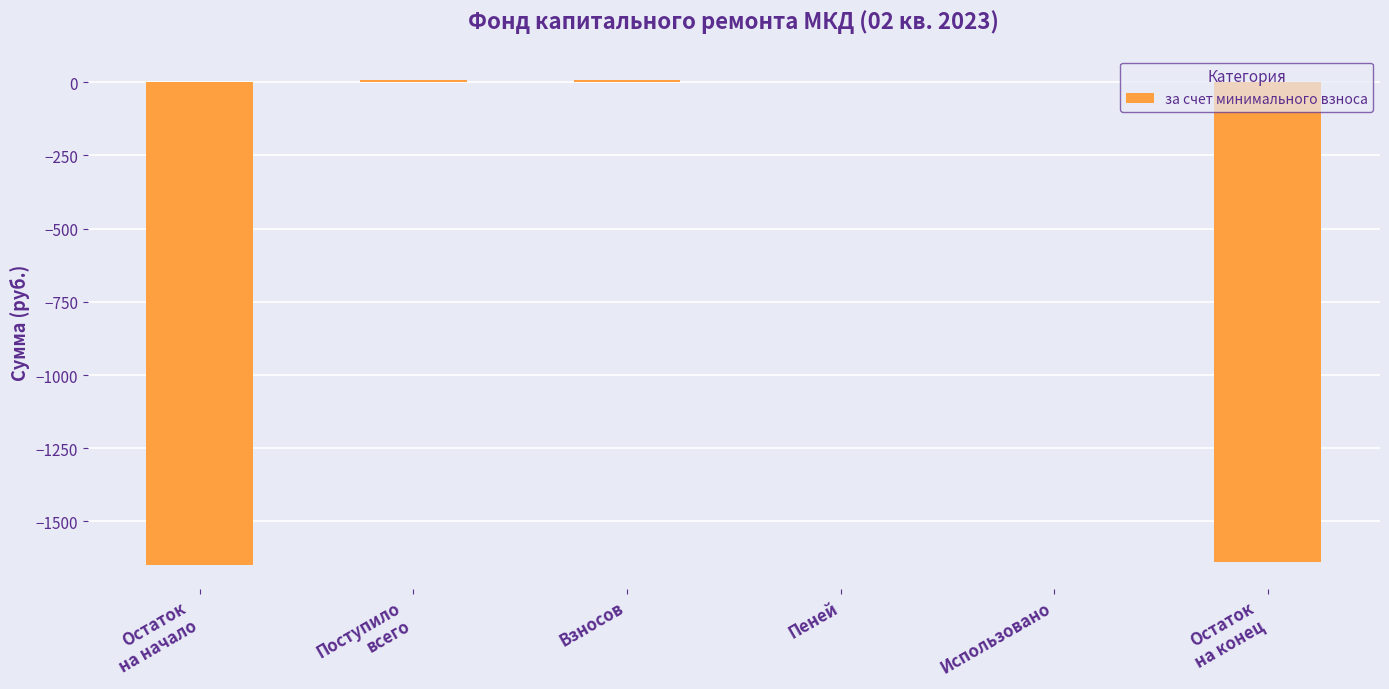

The value at Остаток
на начало is -1647.6. True or false?

True